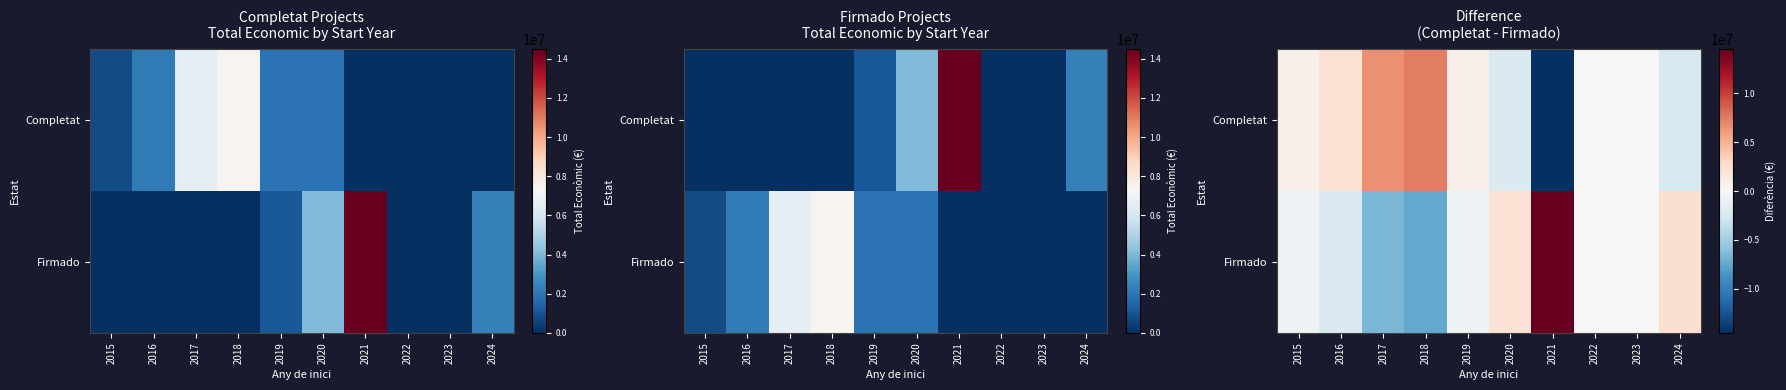

How many categories are shown in the chart?

10